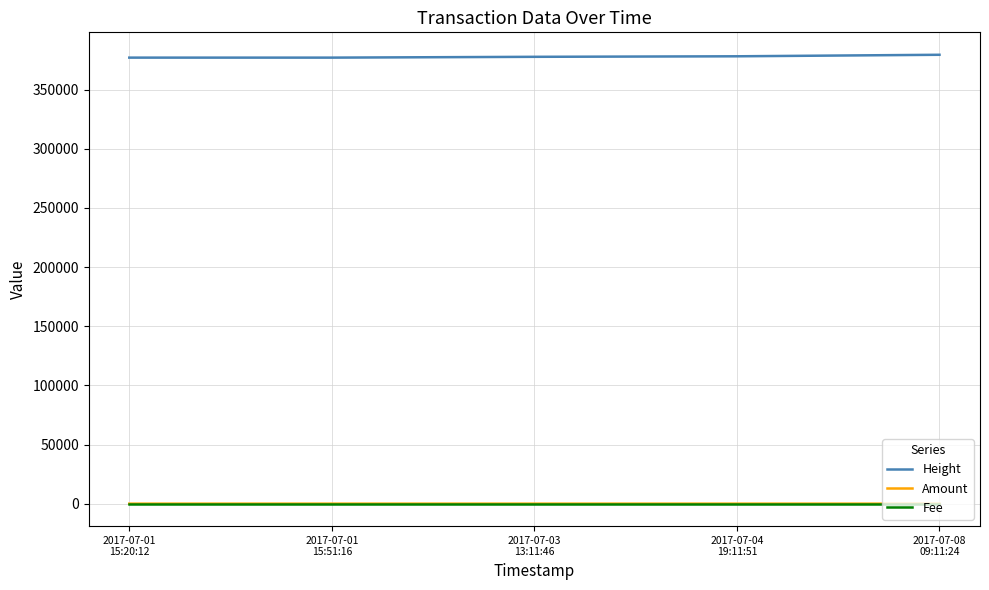

Which series has the largest total across all categories?

Height